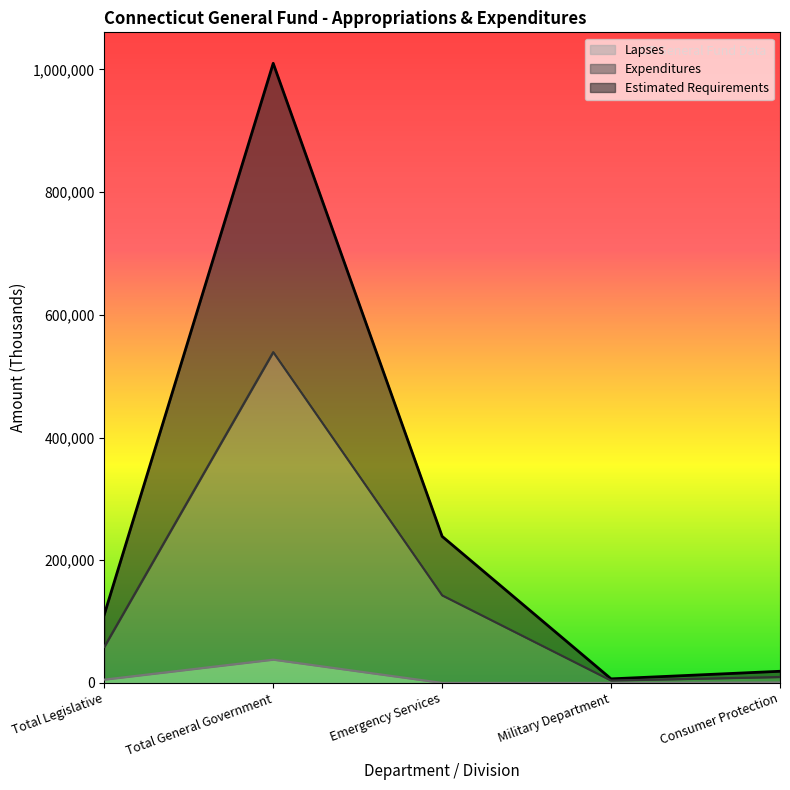

What is the lowest value of the Estimated Requirements series?

6528